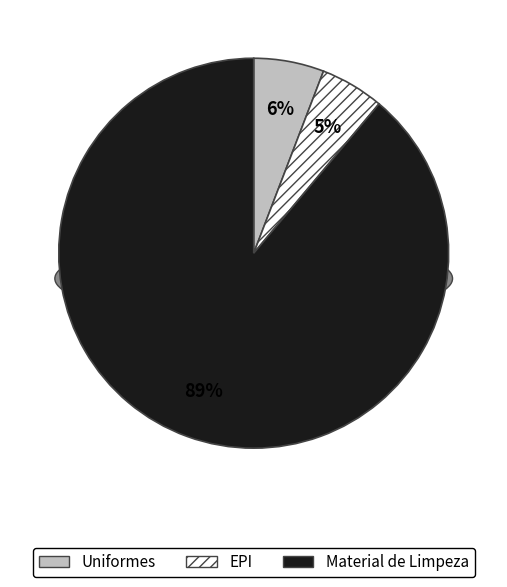

What portion of the pie excludes Uniformes?

94.2%